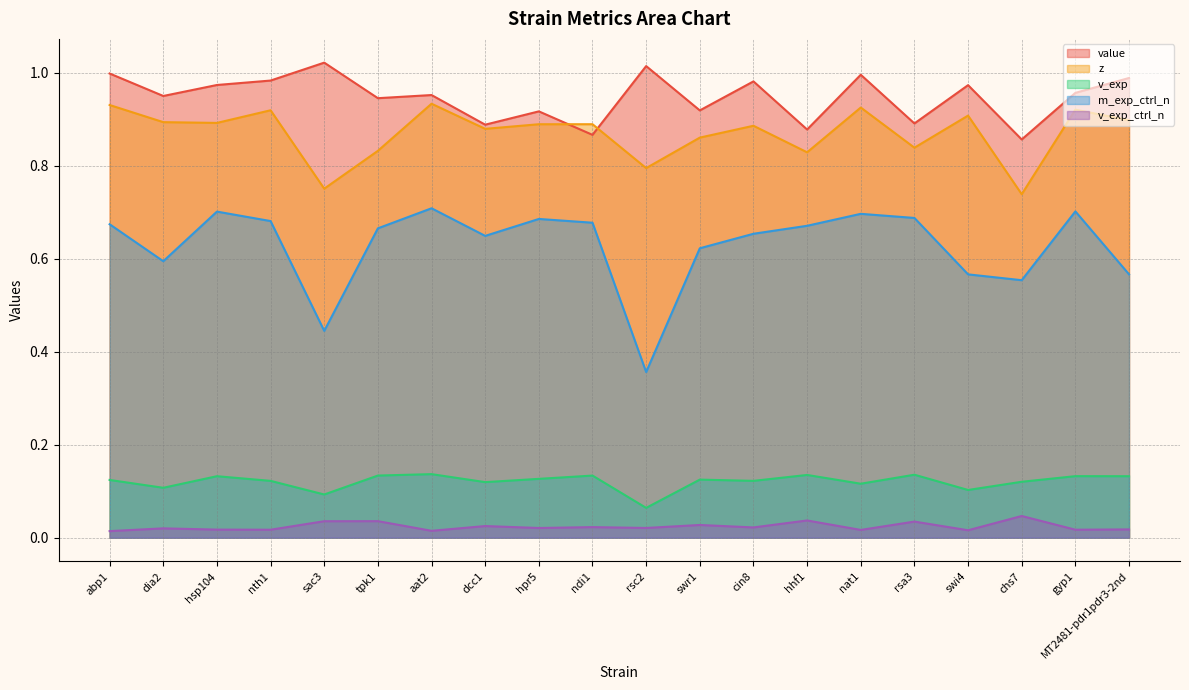

What is the label of the 7th point from the left?

aat2